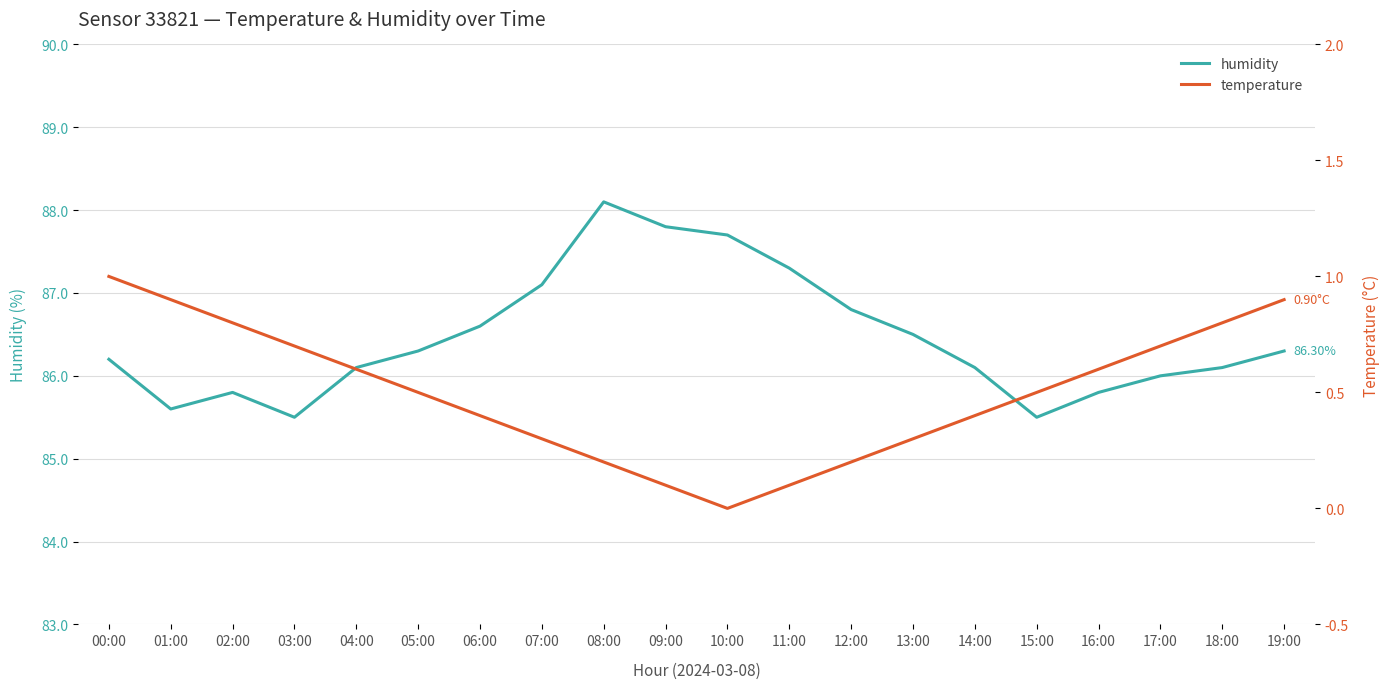

Which series has the largest range (max minus min)?

humidity